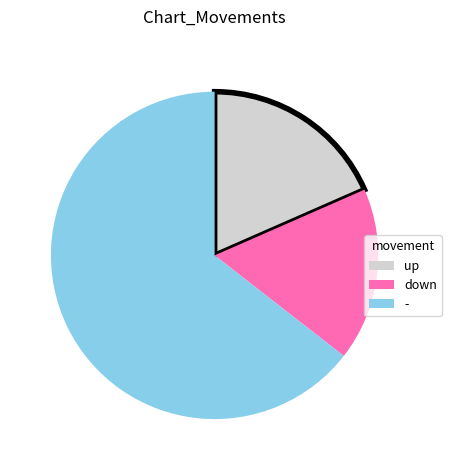

Rank the categories by value from highest to lowest.

-, up, down